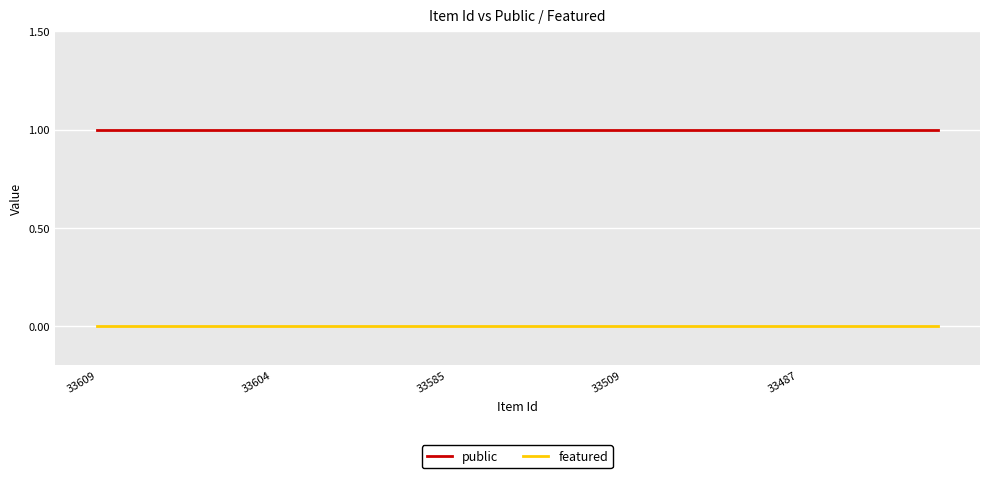

How many series are shown in this chart?

2